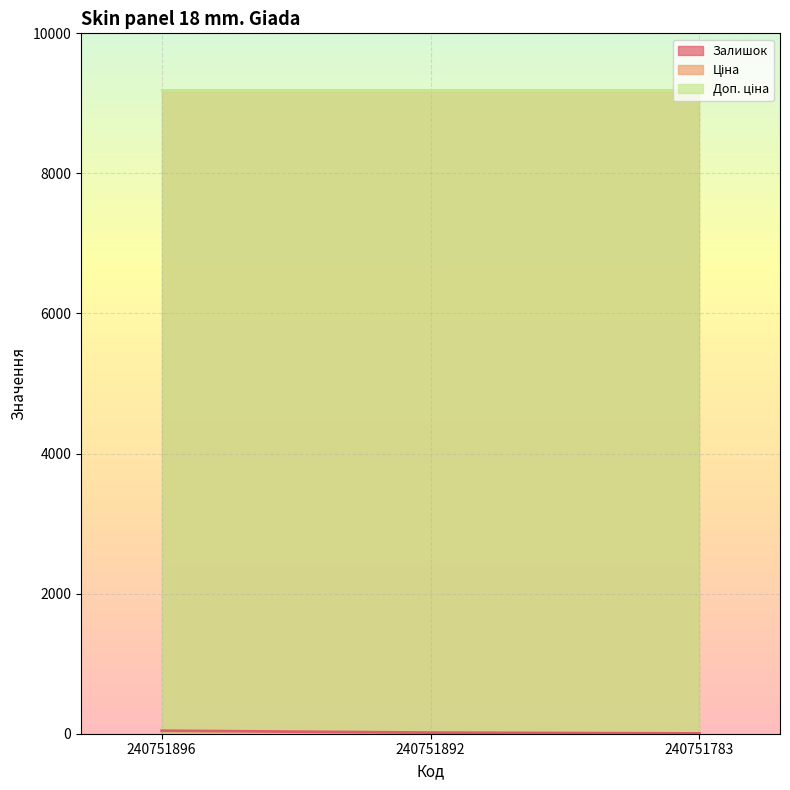

At which category does the chart reach its peak across all series?

240751896